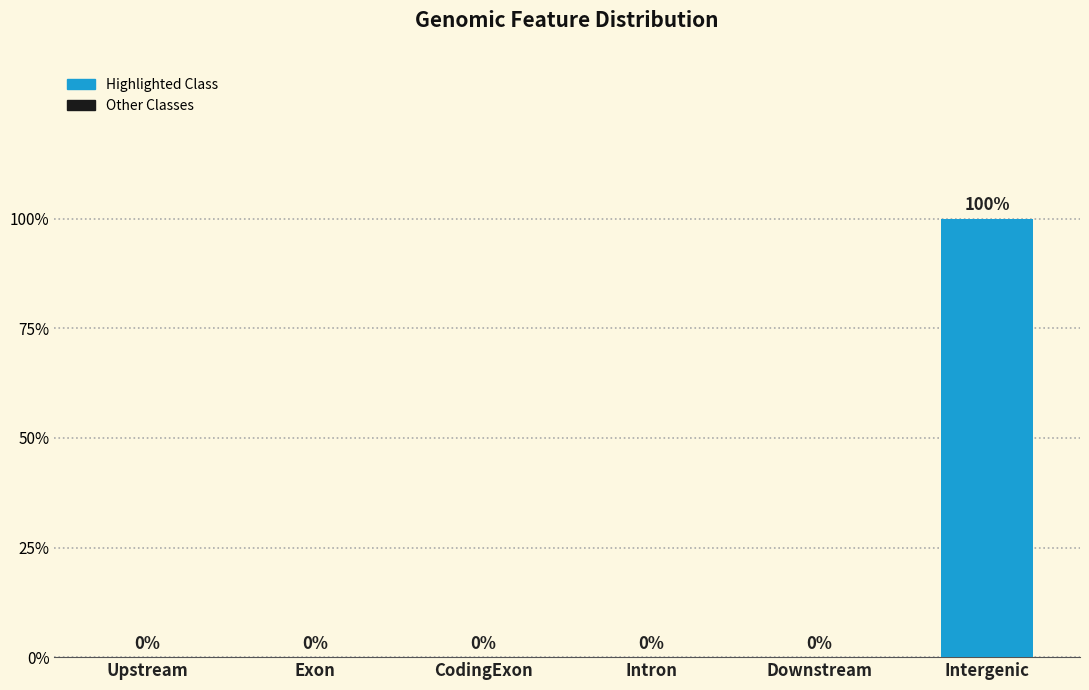

Are the bars horizontal?

No